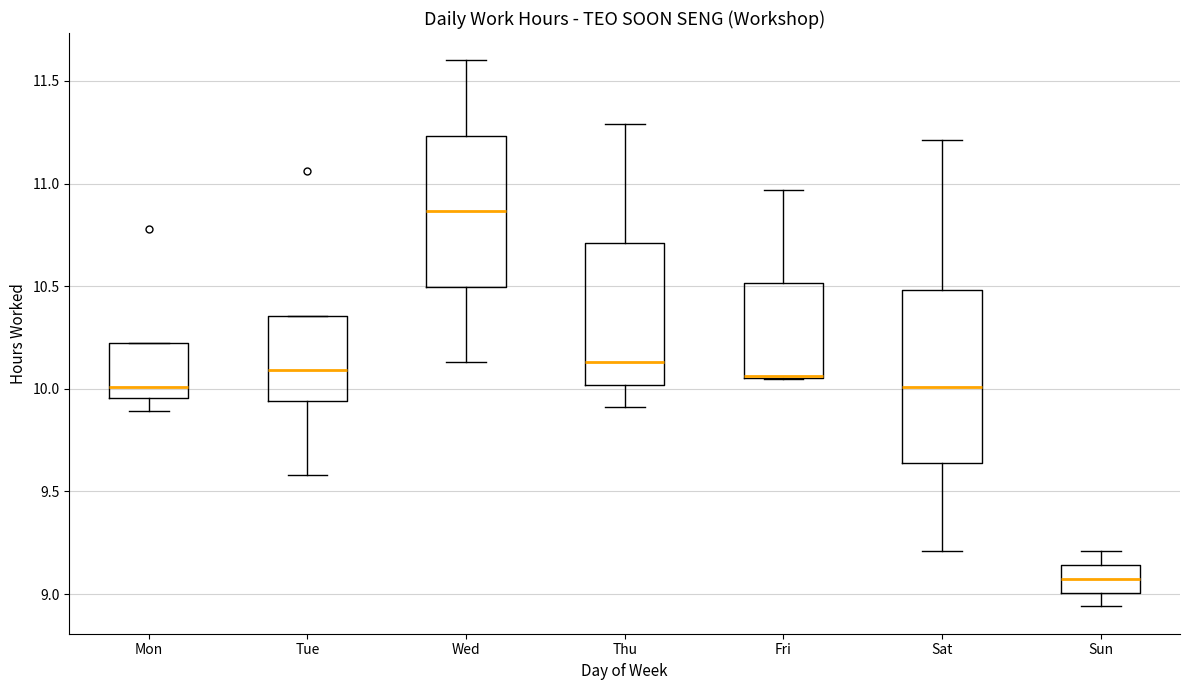

Which box is the tallest, from its lower edge to its upper edge?

Sat